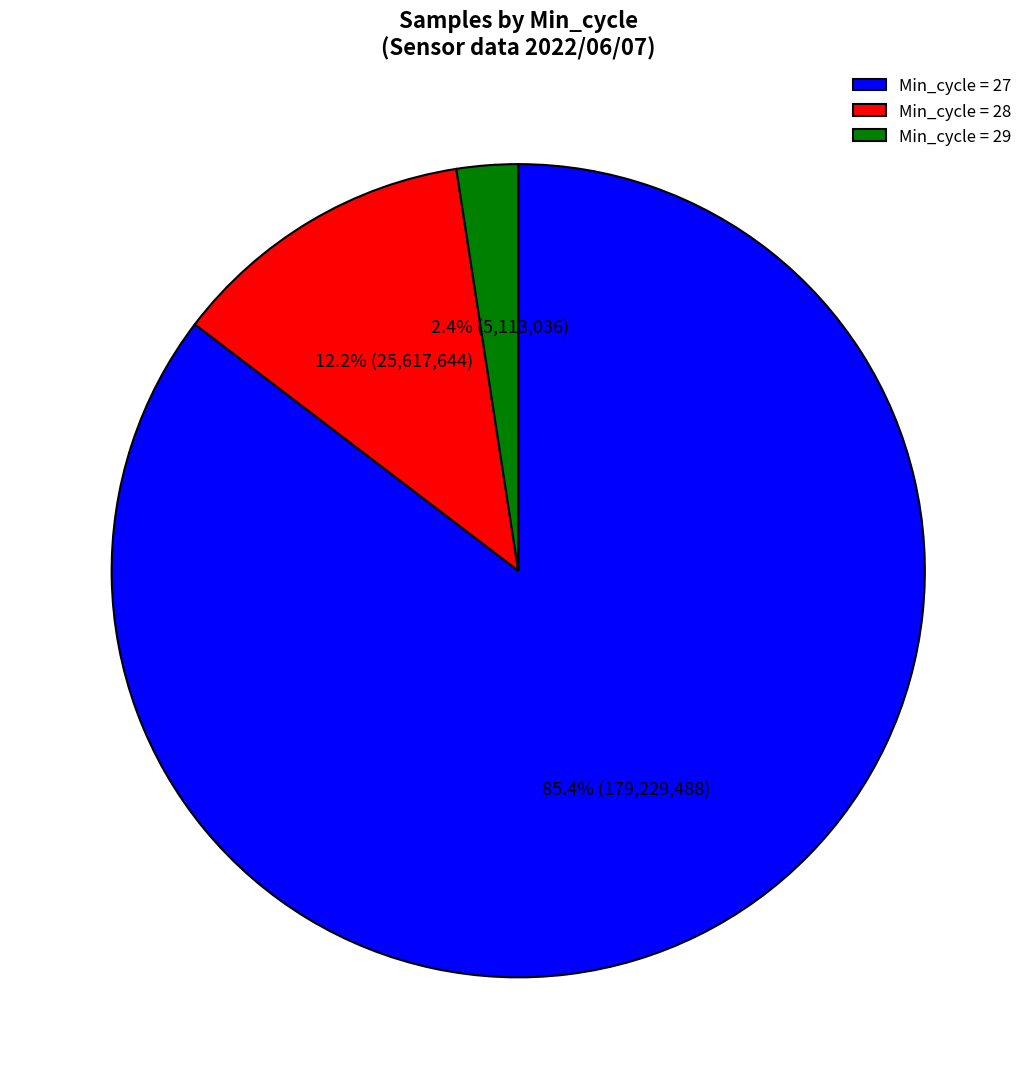

How much of the chart is everything except Min_cycle = 29?

97.6%